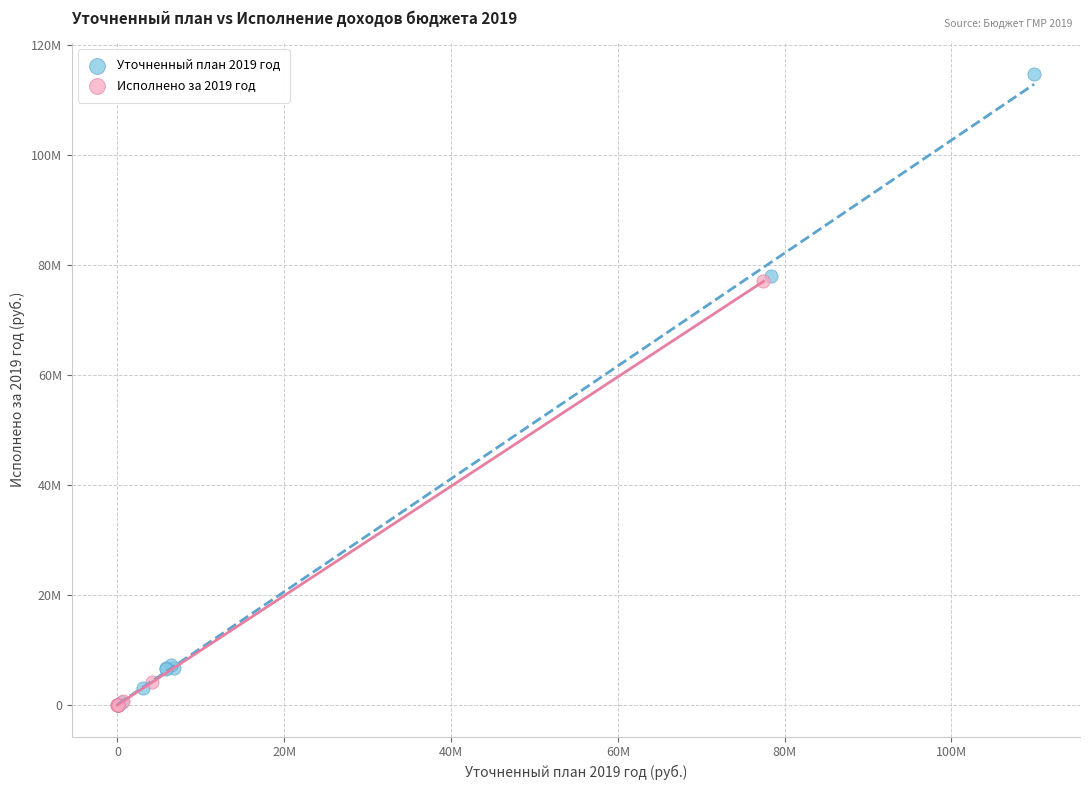

Which series has the widest spread of Y values?

Уточненный план 2019 год